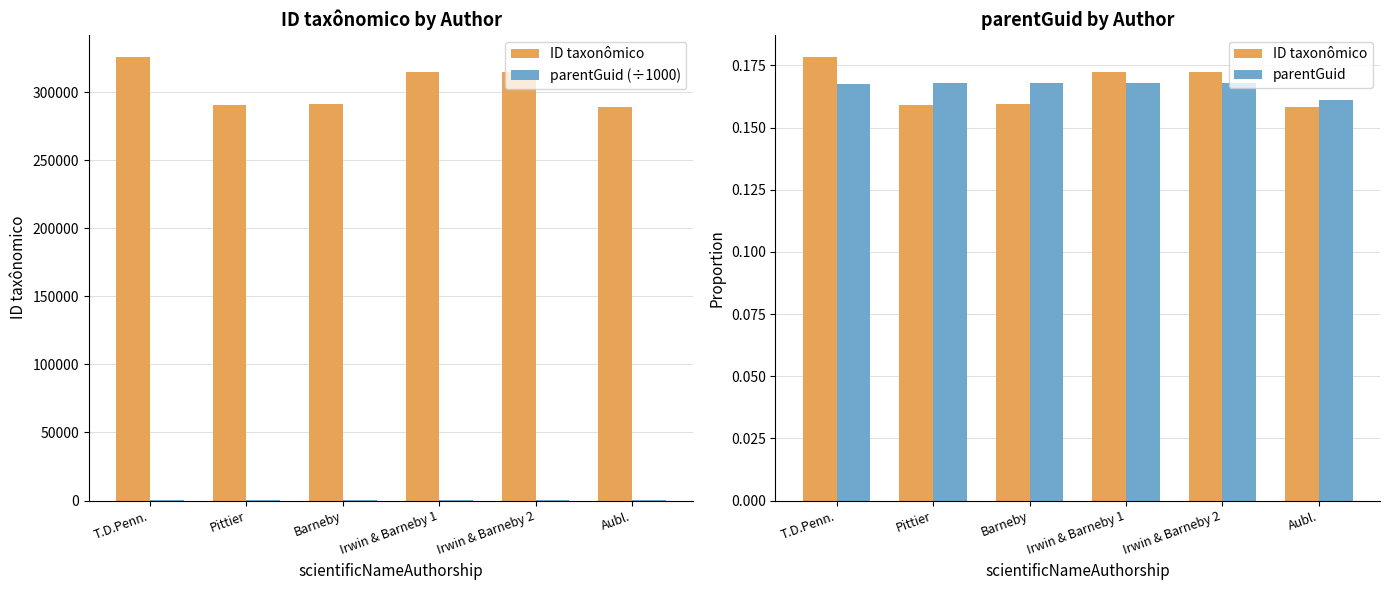

What are all the series names shown in the legend?

ID taxonômico, parentGuid (÷1000), parentGuid